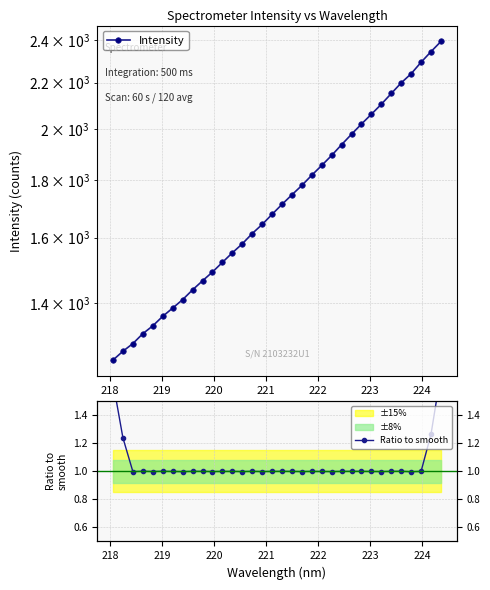

Is this an area chart (filled region under the line)?

No